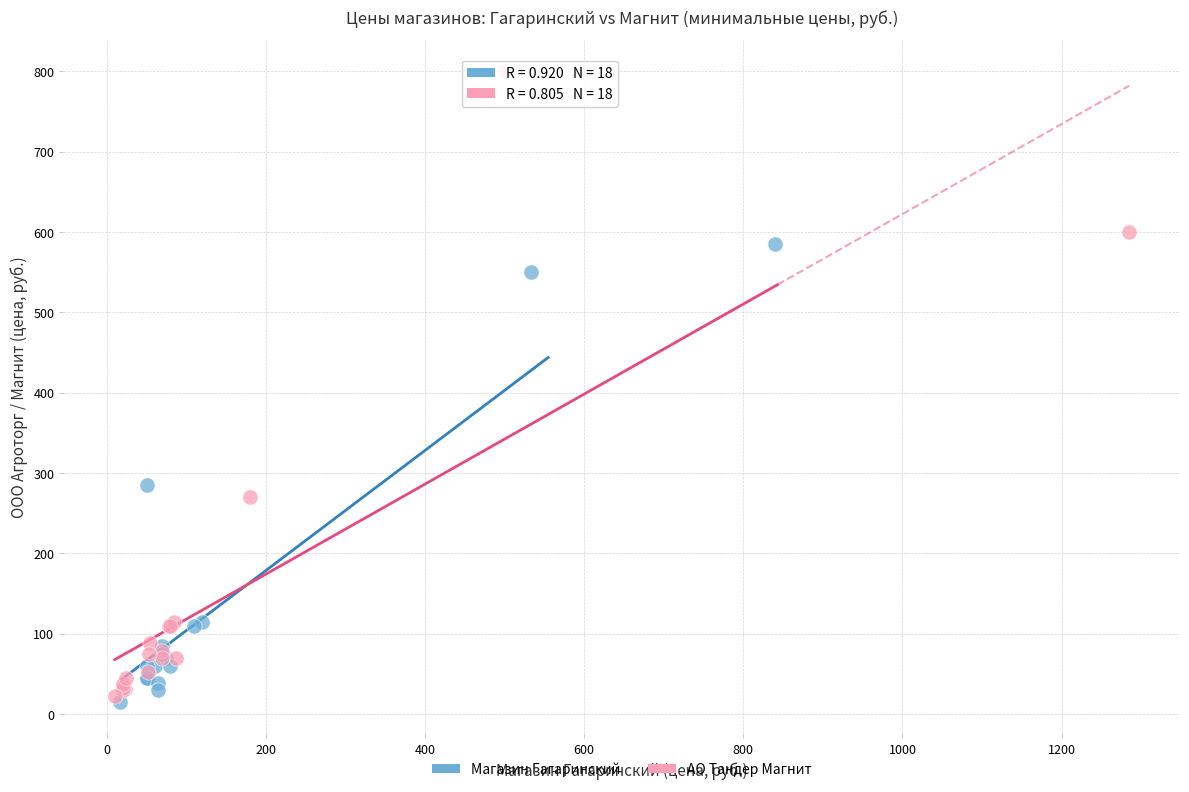

Which series reaches the minimum Y coordinate?

Магазин Гагаринский